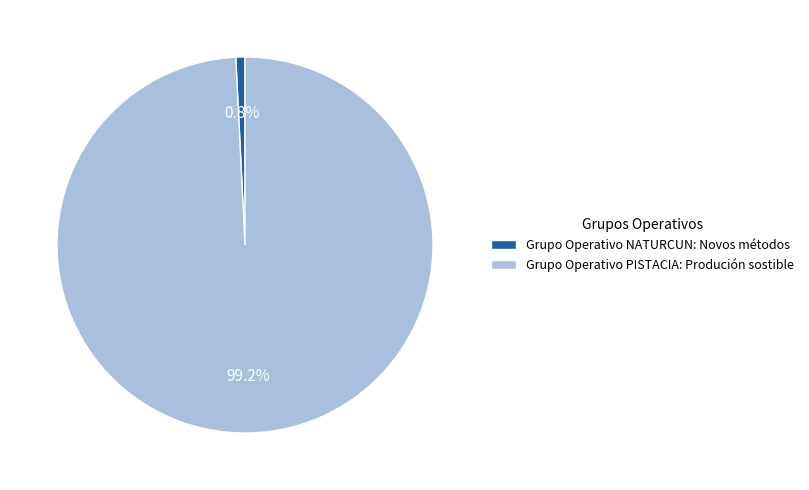

The Grupo Operativo PISTACIA: Produción sostible slice represents 99% of the pie. True or false?

True